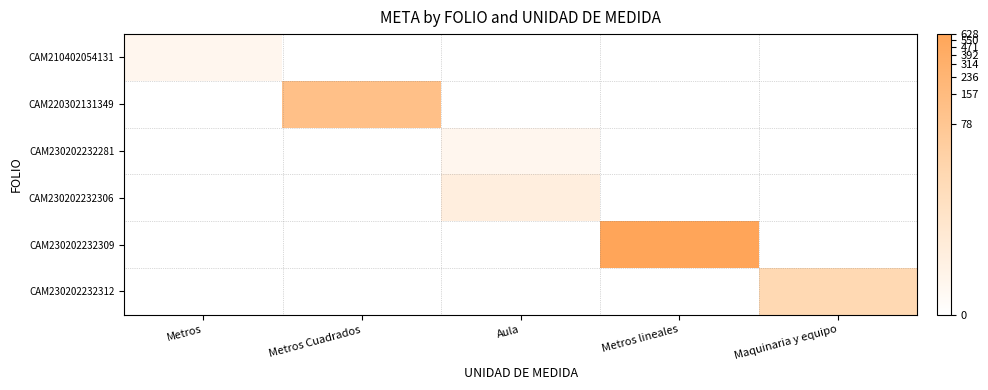

Reading left to right, list all the values displayed in this chart.

CAM210402054131: Metros=0.7	Metros Cuadrados=0.0	Aula=0.0	Metros lineales=0.0	Maquinaria y equipo=0.0
CAM220302131349: Metros=0.0	Metros Cuadrados=4.8	Aula=0.0	Metros lineales=0.0	Maquinaria y equipo=0.0
CAM230202232281: Metros=0.0	Metros Cuadrados=0.0	Aula=0.7	Metros lineales=0.0	Maquinaria y equipo=0.0
CAM230202232306: Metros=0.0	Metros Cuadrados=0.0	Aula=1.4	Metros lineales=0.0	Maquinaria y equipo=0.0
CAM230202232309: Metros=0.0	Metros Cuadrados=0.0	Aula=0.0	Metros lineales=6.4	Maquinaria y equipo=0.0
CAM230202232312: Metros=0.0	Metros Cuadrados=0.0	Aula=0.0	Metros lineales=0.0	Maquinaria y equipo=3.2